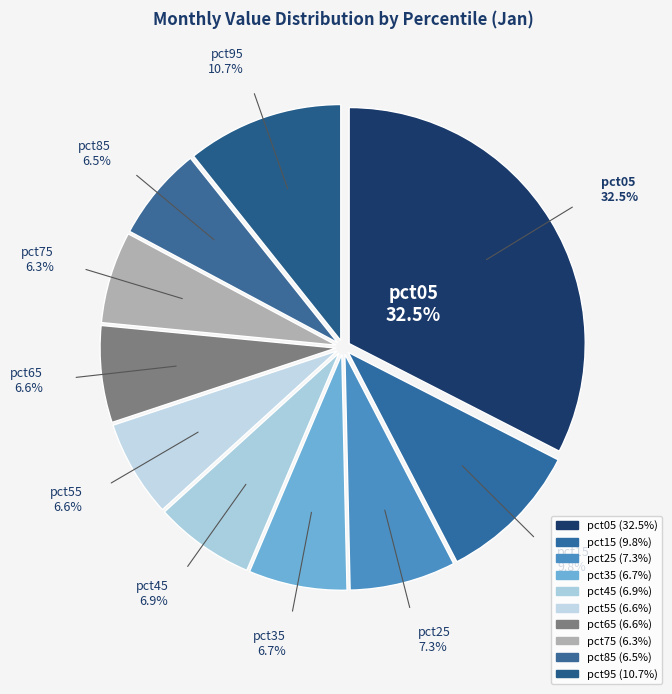

Rank the categories by value from highest to lowest.

pct05, pct95, pct15, pct25, pct45, pct35, pct55, pct65, pct85, pct75